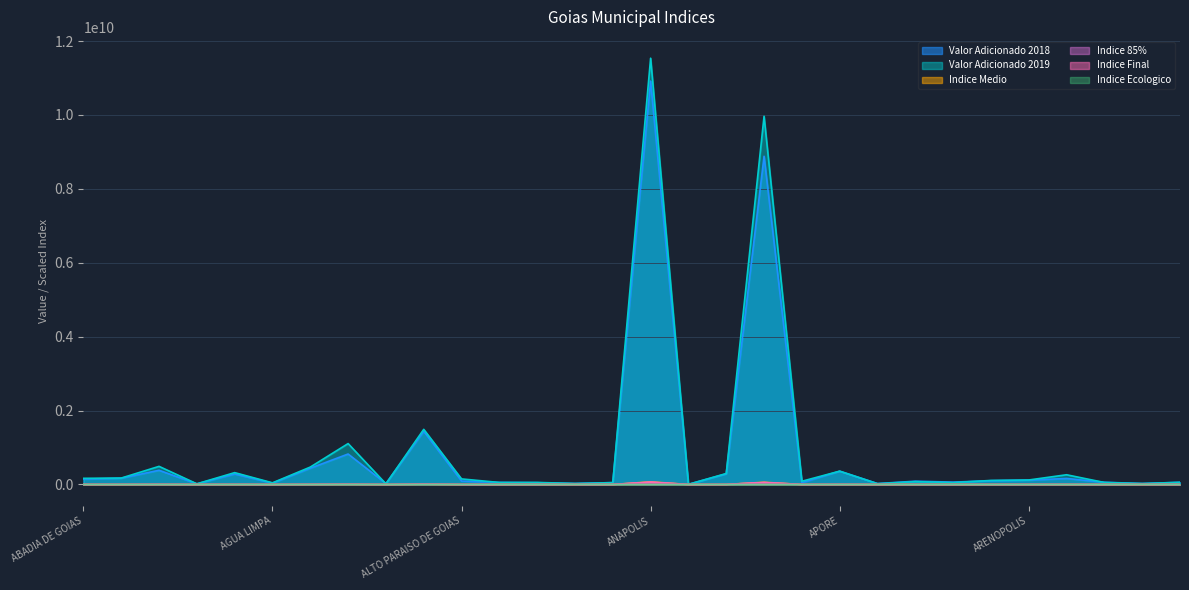

What position from the left is AMORINOPOLIS?

15